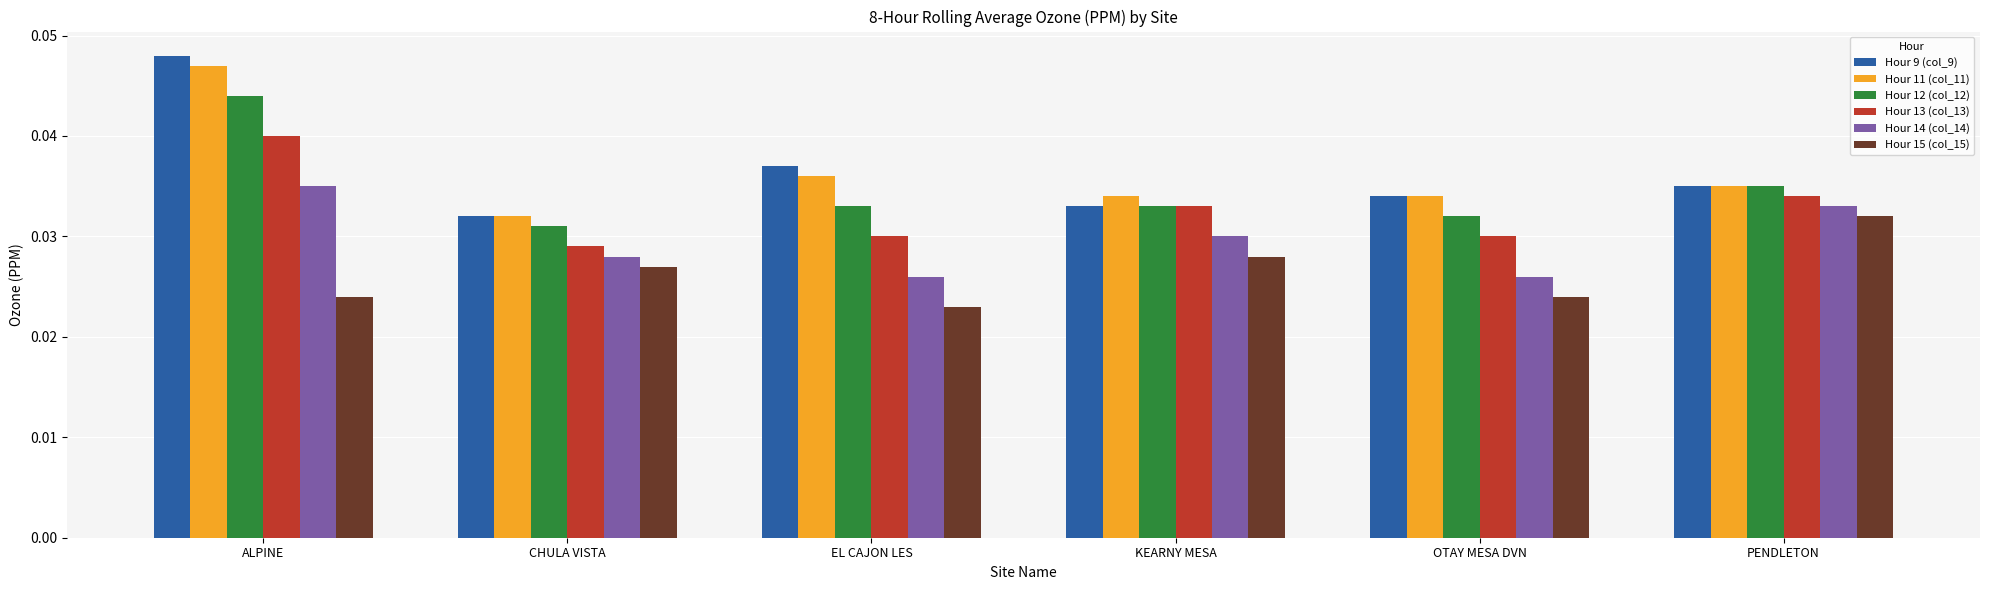

Between OTAY MESA DVN and PENDLETON, which series saw the biggest shift?

Hour 15 (col_15)